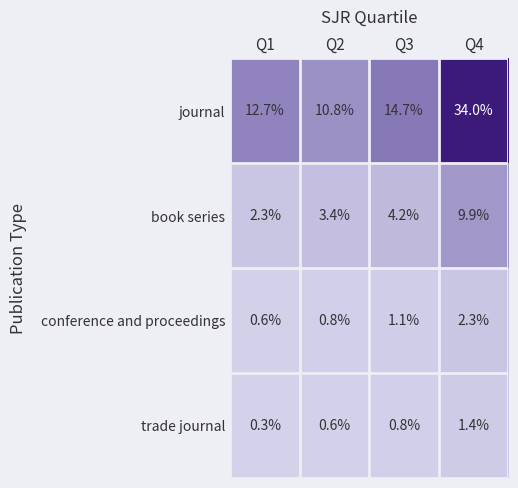

Rank the series at Q4 from highest to lowest value.

journal, book series, conference and proceedings, trade journal